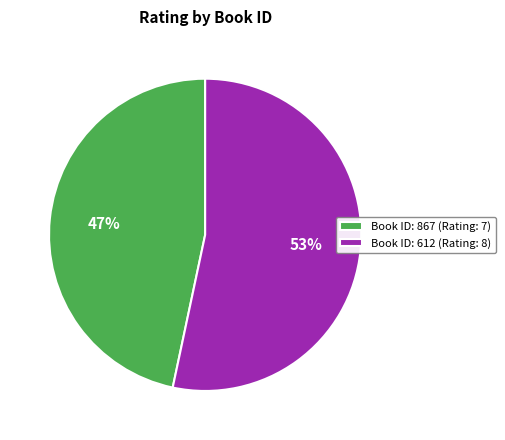

How many segments does this pie chart have?

2